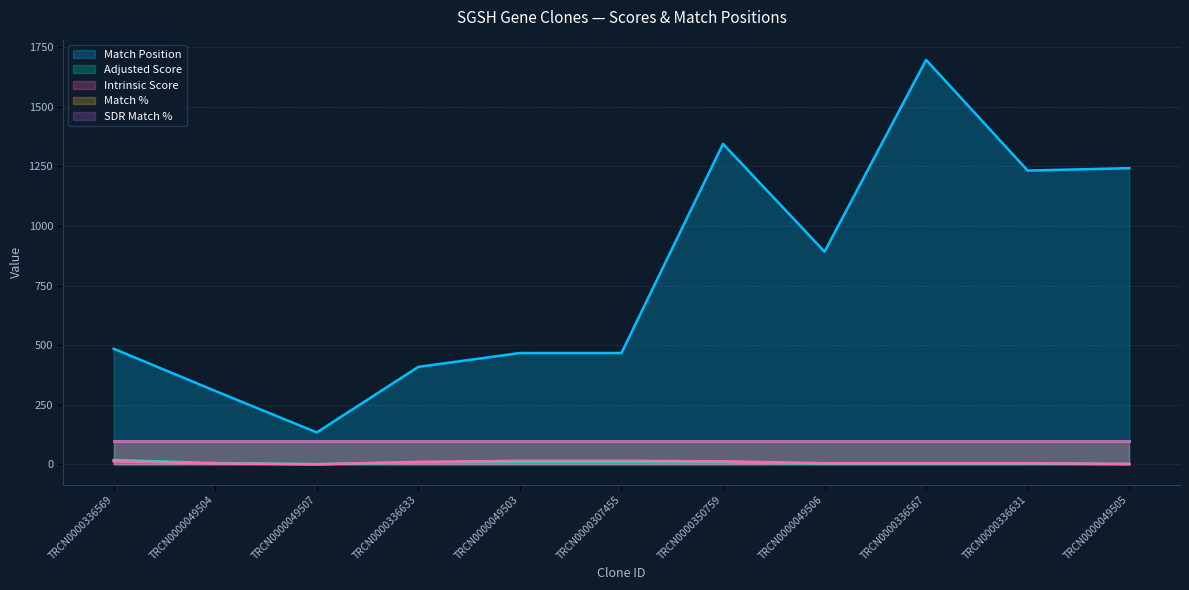

Is it true that Adjusted Score equals 1.6 at TRCN0000049504?

False